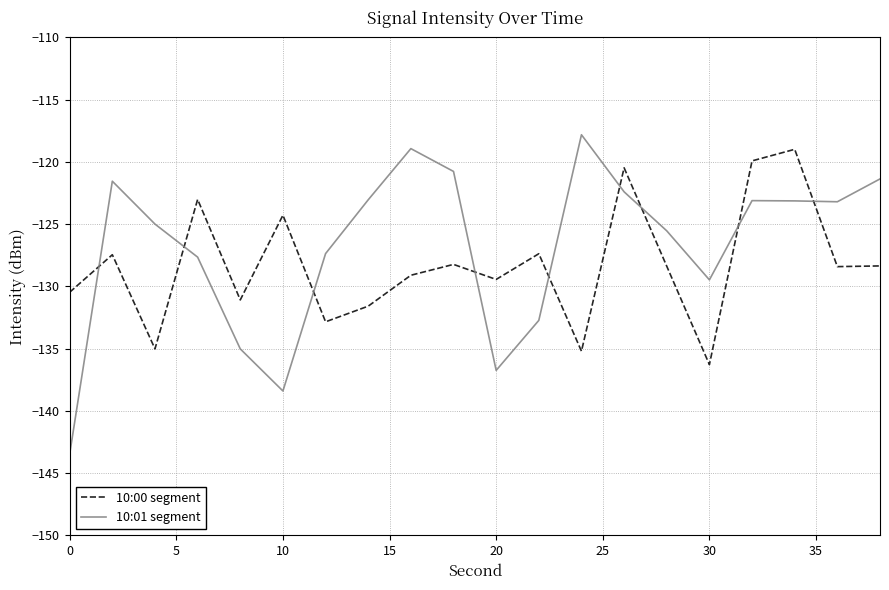

True or false: 10:01 segment and 10:00 segment cross at least once.

True